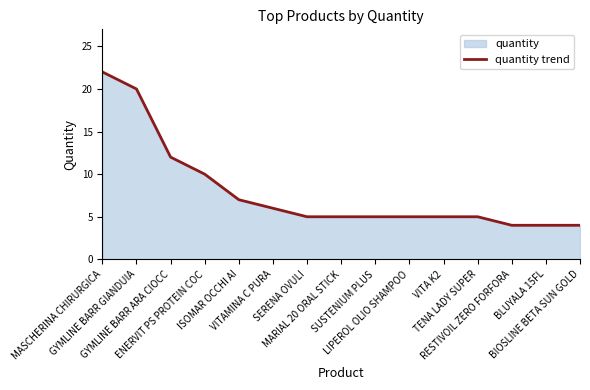

What is the maximum value shown in the chart?

22